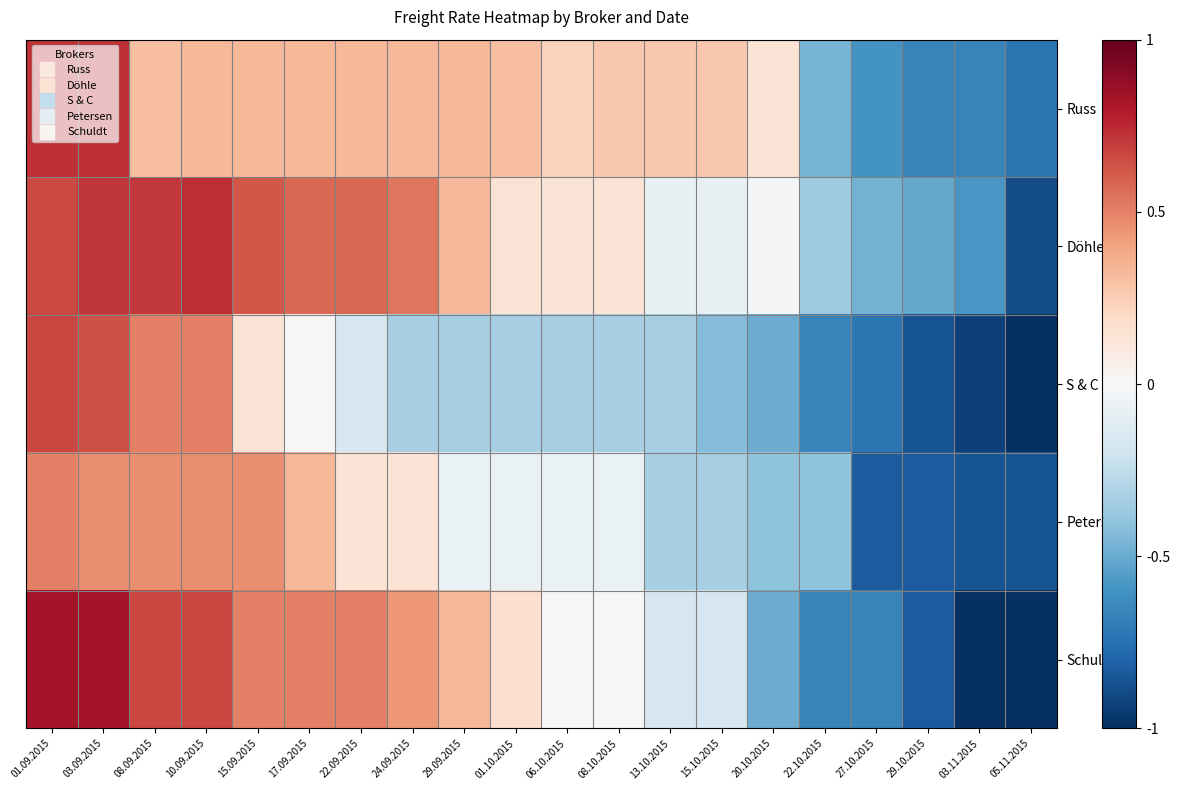

Reading left to right, transcribe all the data shown in this chart.

Russ: 01.09.2015=0.7	03.09.2015=0.7	08.09.2015=0.3	10.09.2015=0.3	15.09.2015=0.3	17.09.2015=0.3	22.09.2015=0.3	24.09.2015=0.3	29.09.2015=0.3	01.10.2015=0.3	06.10.2015=0.2	08.10.2015=0.3	13.10.2015=0.3	15.10.2015=0.3	20.10.2015=0.1	22.10.2015=-0.5	27.10.2015=-0.6	29.10.2015=-0.7	03.11.2015=-0.7	05.11.2015=-0.7
Döhle: 01.09.2015=0.7	03.09.2015=0.7	08.09.2015=0.7	10.09.2015=0.7	15.09.2015=0.6	17.09.2015=0.6	22.09.2015=0.6	24.09.2015=0.5	29.09.2015=0.3	01.10.2015=0.1	06.10.2015=0.1	08.10.2015=0.1	13.10.2015=-0.1	15.10.2015=-0.1	20.10.2015=-0.0	22.10.2015=-0.4	27.10.2015=-0.5	29.10.2015=-0.5	03.11.2015=-0.6	05.11.2015=-0.9
S & C: 01.09.2015=0.7	03.09.2015=0.6	08.09.2015=0.5	10.09.2015=0.5	15.09.2015=0.1	17.09.2015=0.0	22.09.2015=-0.2	24.09.2015=-0.3	29.09.2015=-0.3	01.10.2015=-0.3	06.10.2015=-0.3	08.10.2015=-0.3	13.10.2015=-0.3	15.10.2015=-0.4	20.10.2015=-0.5	22.10.2015=-0.7	27.10.2015=-0.7	29.10.2015=-0.9	03.11.2015=-0.9	05.11.2015=-1.0
Petersen: 01.09.2015=0.5	03.09.2015=0.5	08.09.2015=0.5	10.09.2015=0.5	15.09.2015=0.5	17.09.2015=0.3	22.09.2015=0.1	24.09.2015=0.1	29.09.2015=-0.1	01.10.2015=-0.1	06.10.2015=-0.1	08.10.2015=-0.1	13.10.2015=-0.3	15.10.2015=-0.3	20.10.2015=-0.4	22.10.2015=-0.4	27.10.2015=-0.8	29.10.2015=-0.8	03.11.2015=-0.9	05.11.2015=-0.9
Schuldt: 01.09.2015=0.8	03.09.2015=0.8	08.09.2015=0.7	10.09.2015=0.7	15.09.2015=0.5	17.09.2015=0.5	22.09.2015=0.5	24.09.2015=0.4	29.09.2015=0.3	01.10.2015=0.2	06.10.2015=0.0	08.10.2015=0.0	13.10.2015=-0.2	15.10.2015=-0.2	20.10.2015=-0.5	22.10.2015=-0.7	27.10.2015=-0.7	29.10.2015=-0.8	03.11.2015=-1.0	05.11.2015=-1.0